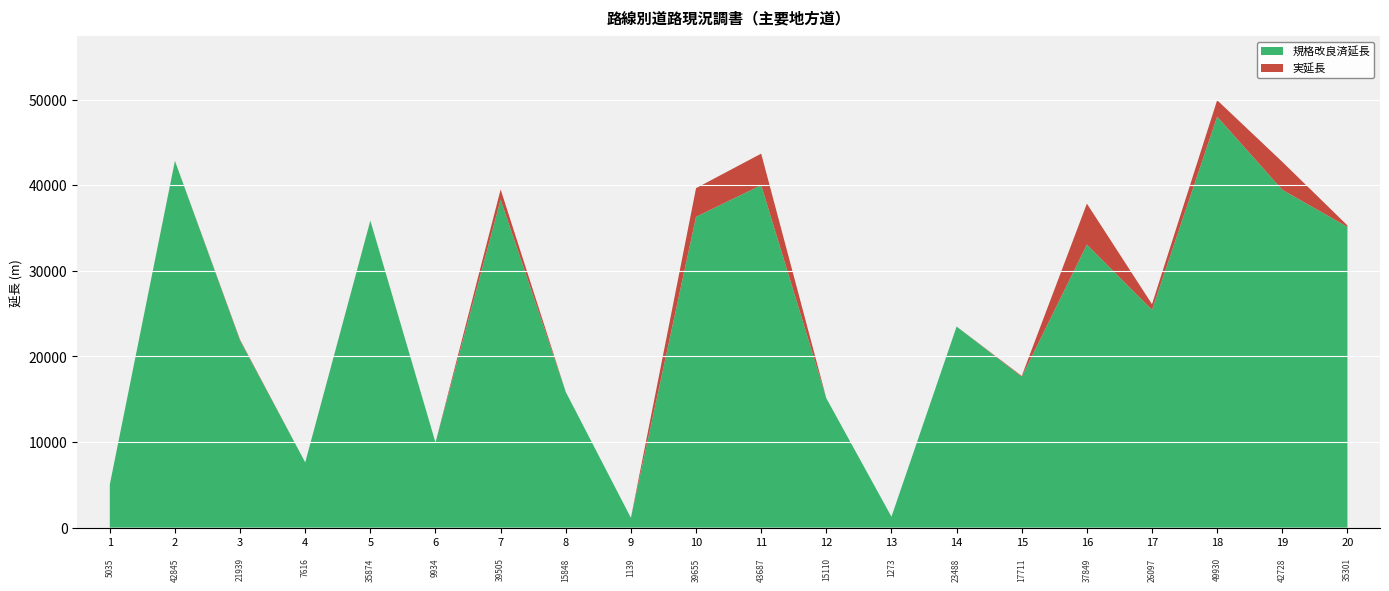

Reading left to right, list all the values displayed in this chart.

実延長: 1=5035	2=42845	3=21939	4=7616	5=35874	6=9934	7=39505	8=15848	9=1139	10=39655	11=43687	12=15110	13=1273	14=23488	15=17711	16=37849	17=26097	18=49930	19=42728	20=35301
規格改良済延長: 1=5035	2=42832	3=21838	4=7616	5=35856	6=9934	7=38312	8=15848	9=1139	10=36310	11=40006	12=15106	13=1273	14=23488	15=17616	16=33063	17=25441	18=48010	19=39463	20=35131